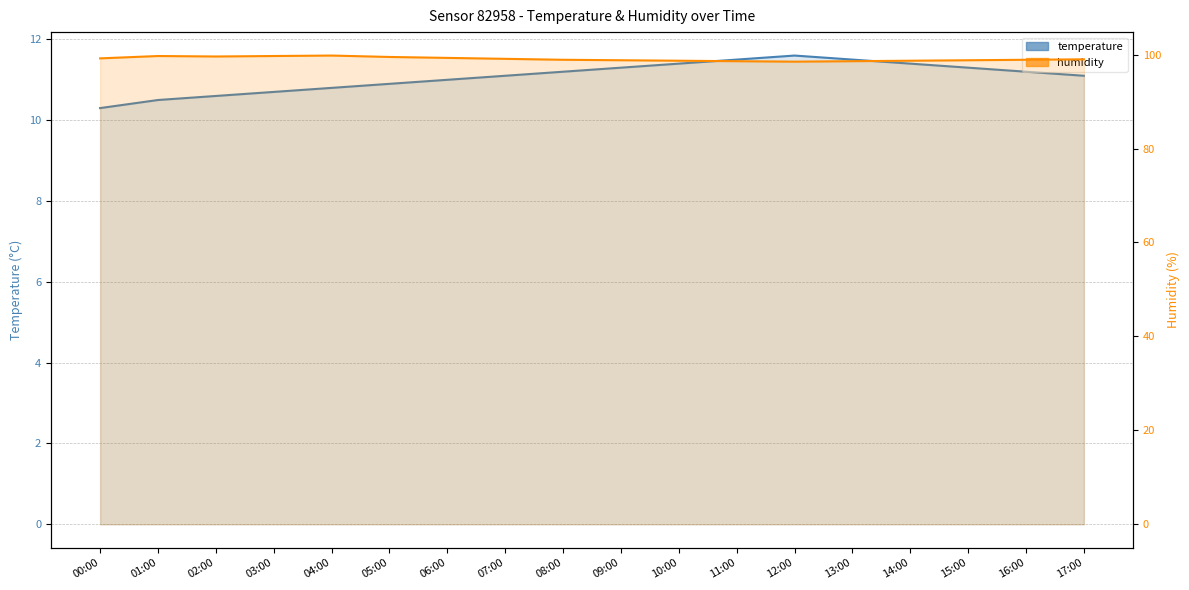

What is the difference between the highest and lowest values at 09:00?

87.5